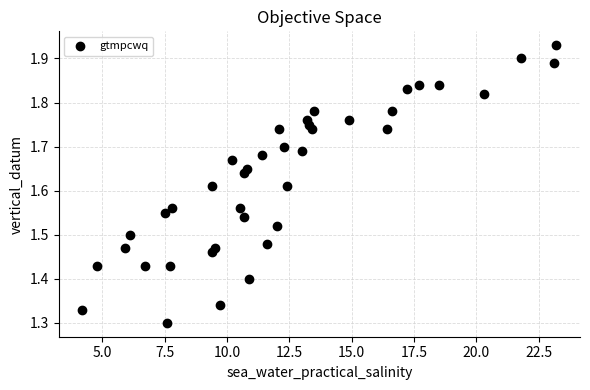

What is the range of Y values (max minus min)?

0.6